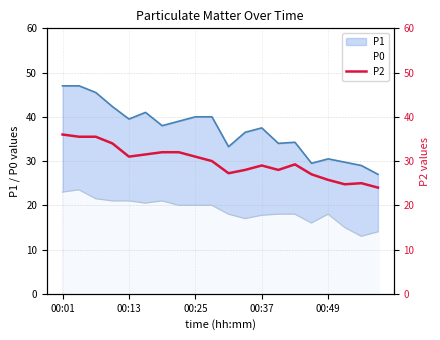

True or false: P0 and P1 cross at least once.

False